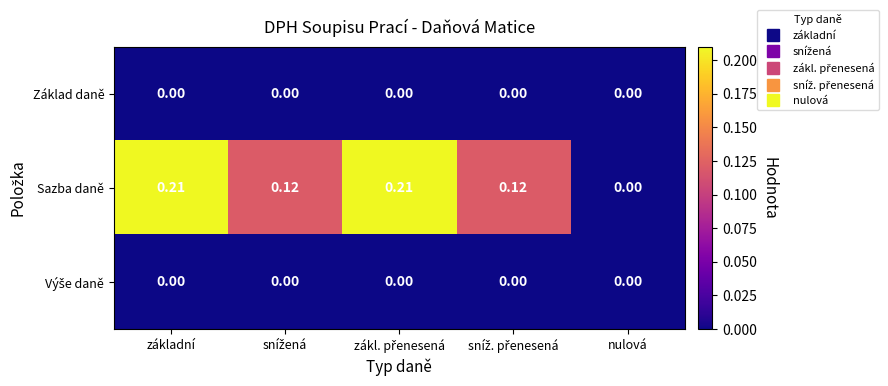

At which label does Sazba daně reach its minimum?

nulová